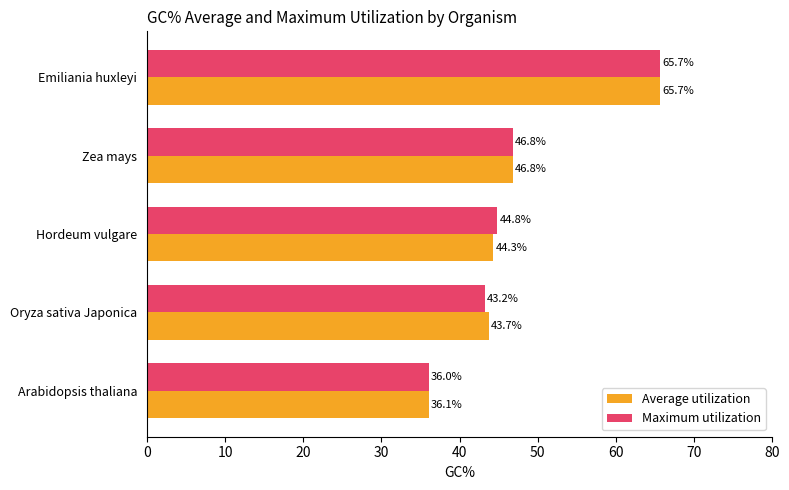

What is the difference between the maximum and minimum values in the Maximum utilization series?

29.7